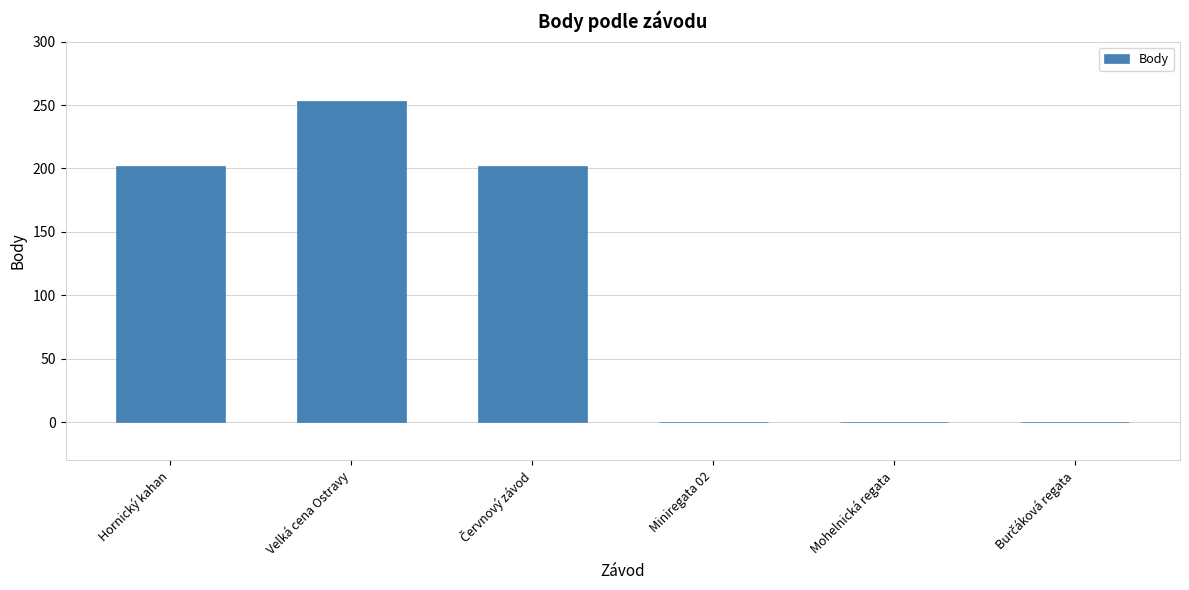

What is the greatest value displayed?

253